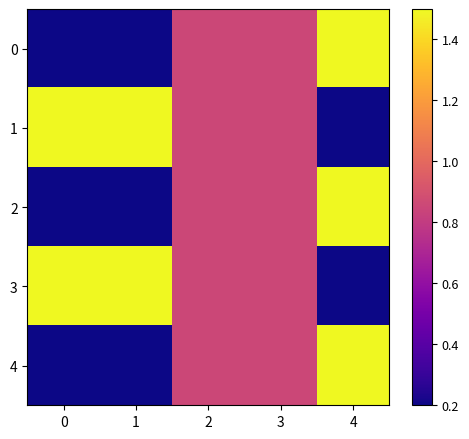

What is the smallest value displayed?

0.2